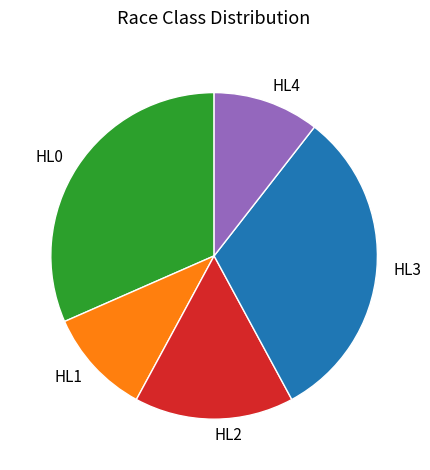

Is it true that HL2 is 16% of the pie?

True